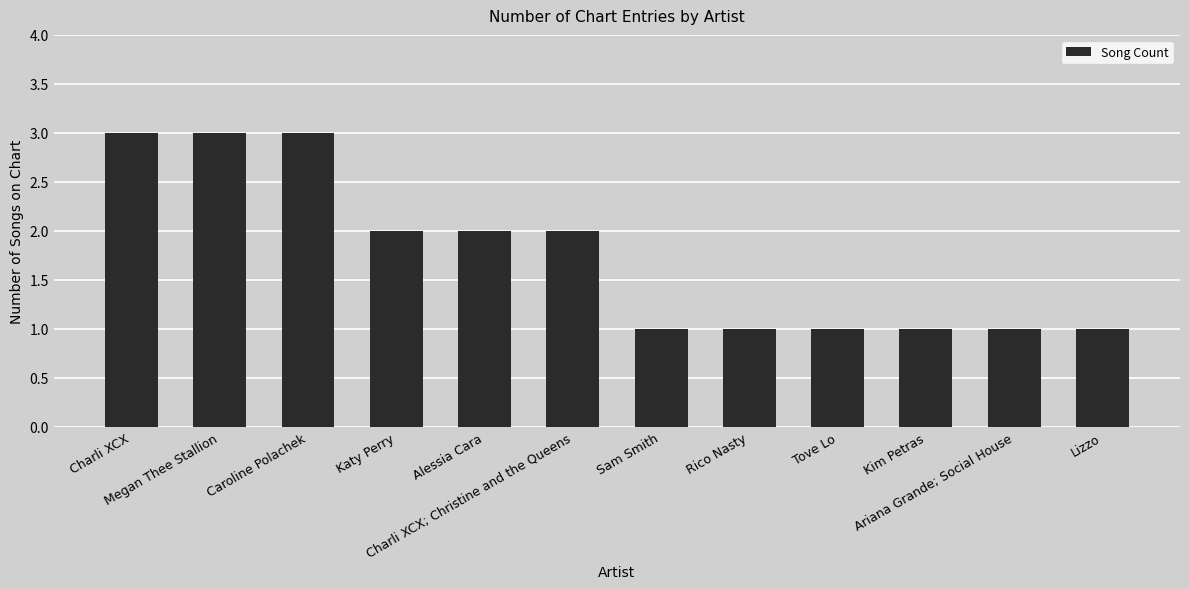

How many series are shown in this chart?

1